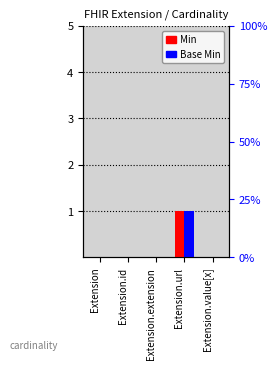

Is it true that Base Min equals -1 at Extension?

False